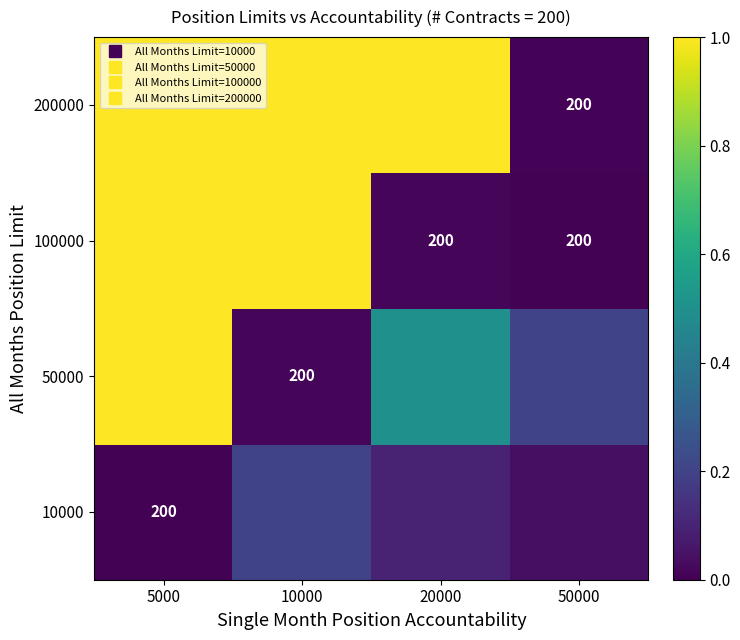

The value of 10000 at 5000 is 0.0. True or false?

True